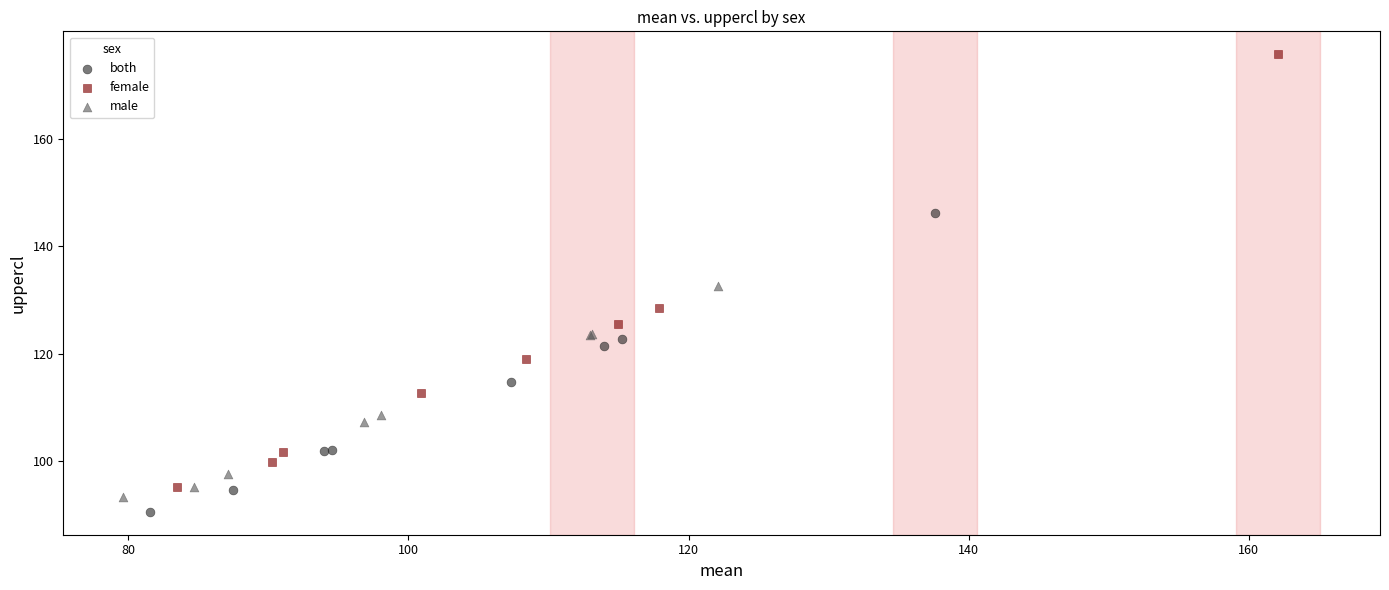

Which series contains the highest Y value?

female